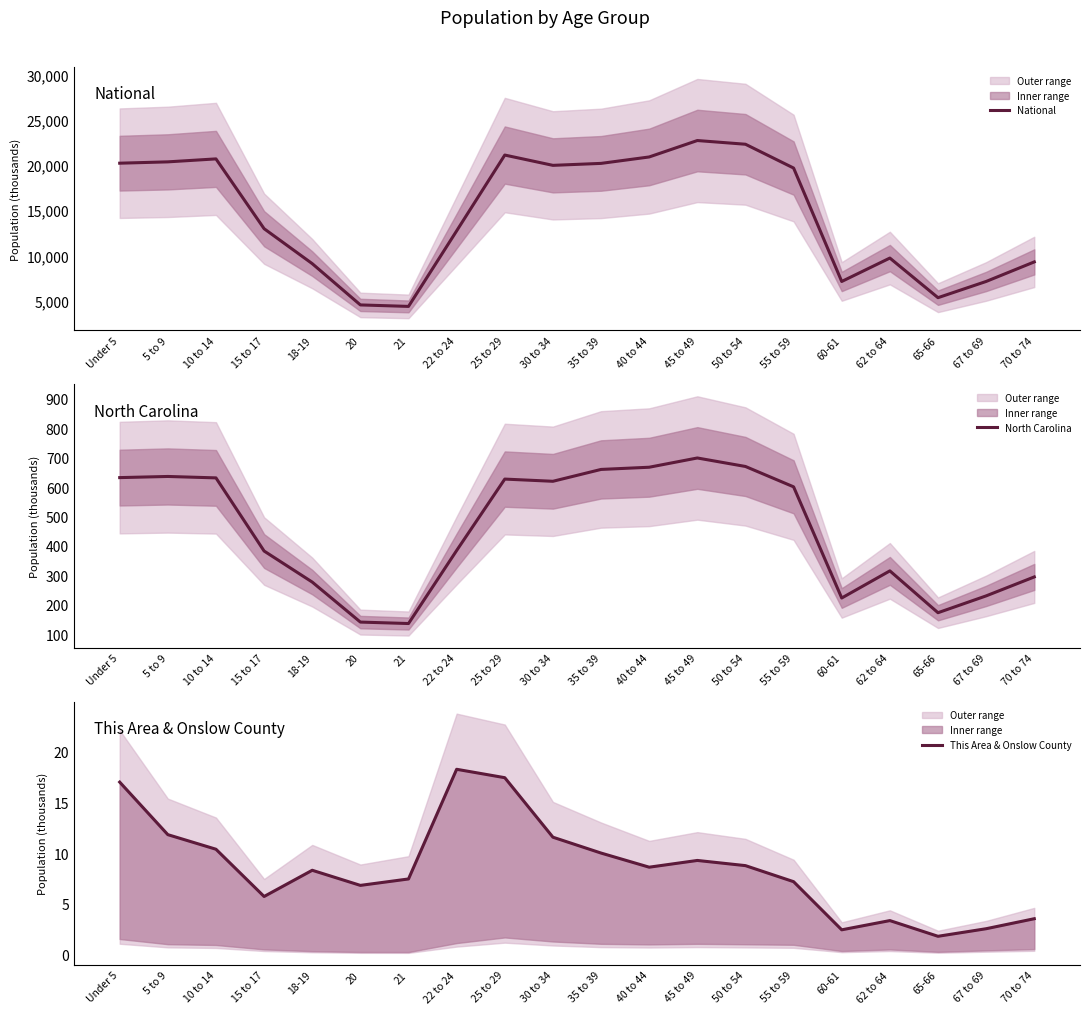

What is the difference between the highest and lowest values at 22 to 24?

12694.3